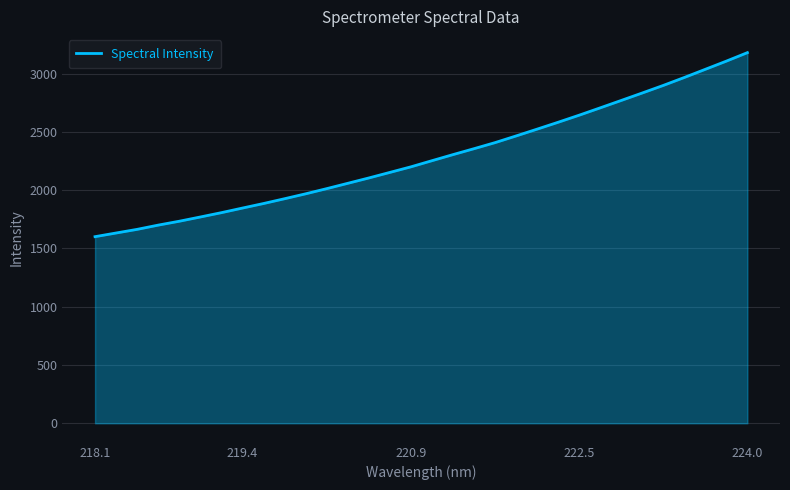

What is the greatest value displayed?

3180.4